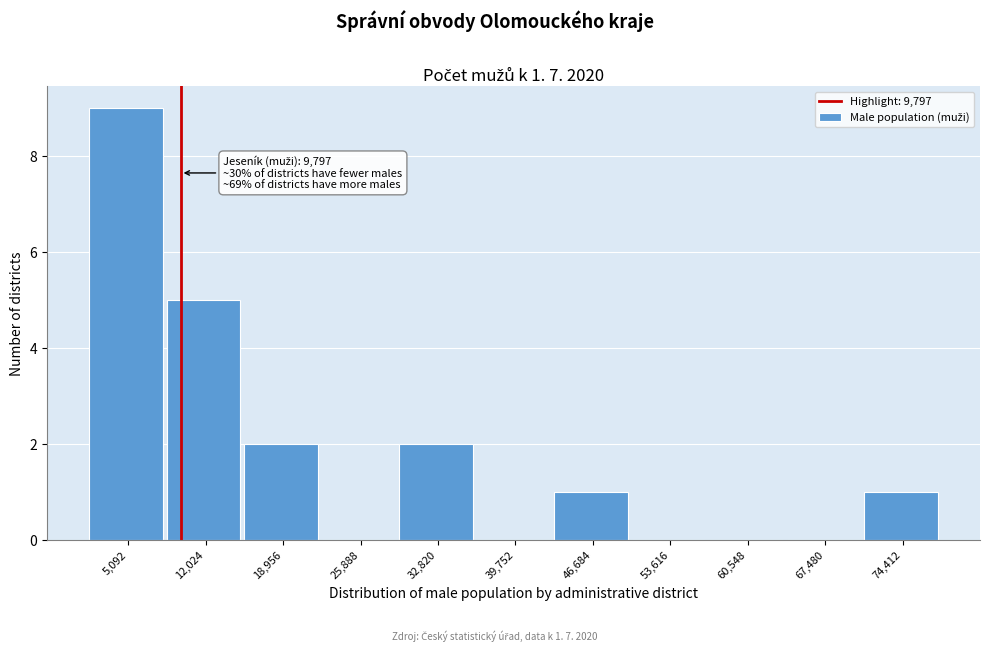

Which range on the x-axis has the tallest bar?

2000 to 9000